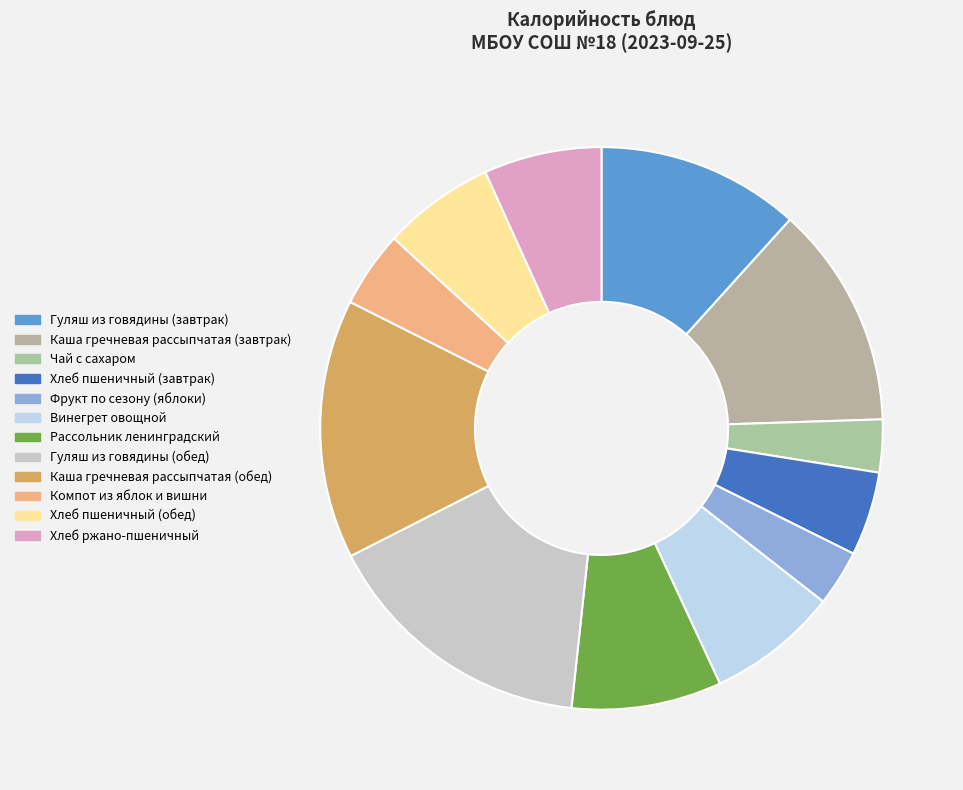

Rank the categories by value from lowest to highest.

Чай с сахаром, Фрукт по сезону (яблоки), Компот из яблок и вишни, Хлеб пшеничный (завтрак), Хлеб пшеничный (обед), Хлеб ржано-пшеничный, Винегрет овощной, Рассольник ленинградский, Гуляш из говядины (завтрак), Каша гречневая рассыпчатая (завтрак), Каша гречневая рассыпчатая (обед), Гуляш из говядины (обед)